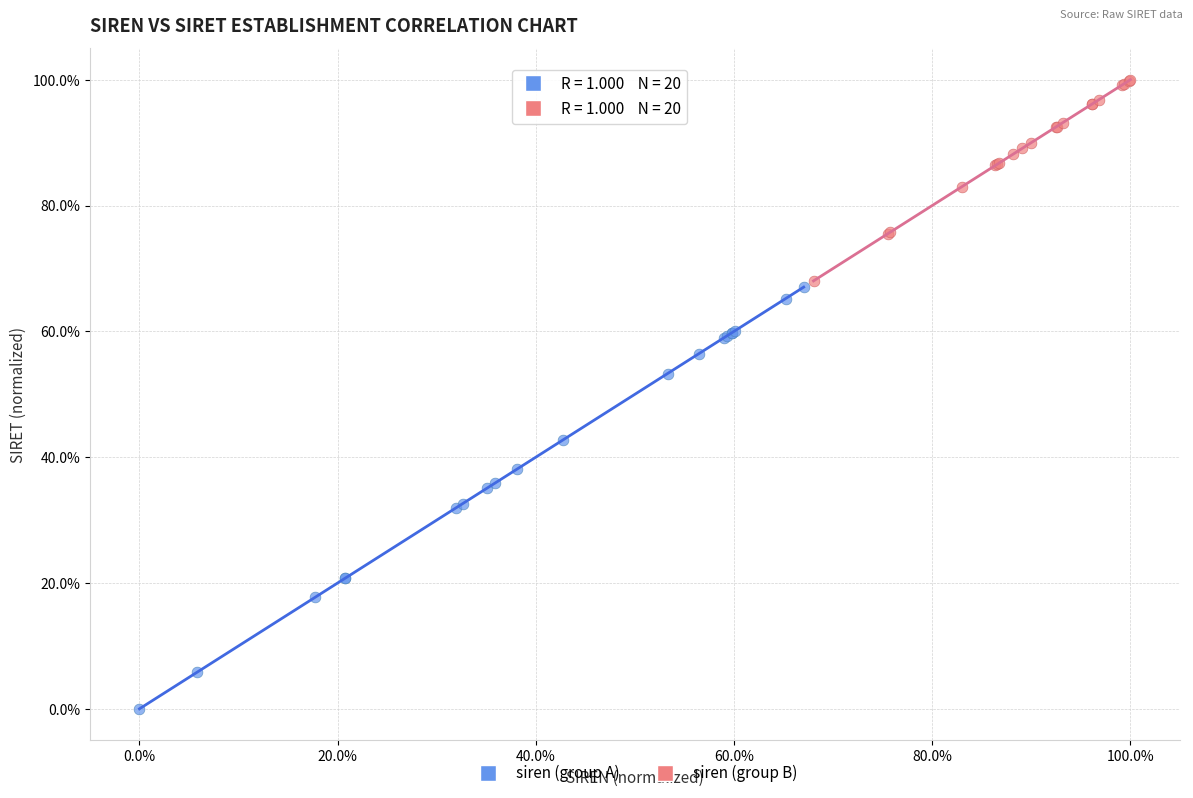

Which series contains the lowest Y value?

siren (group A)